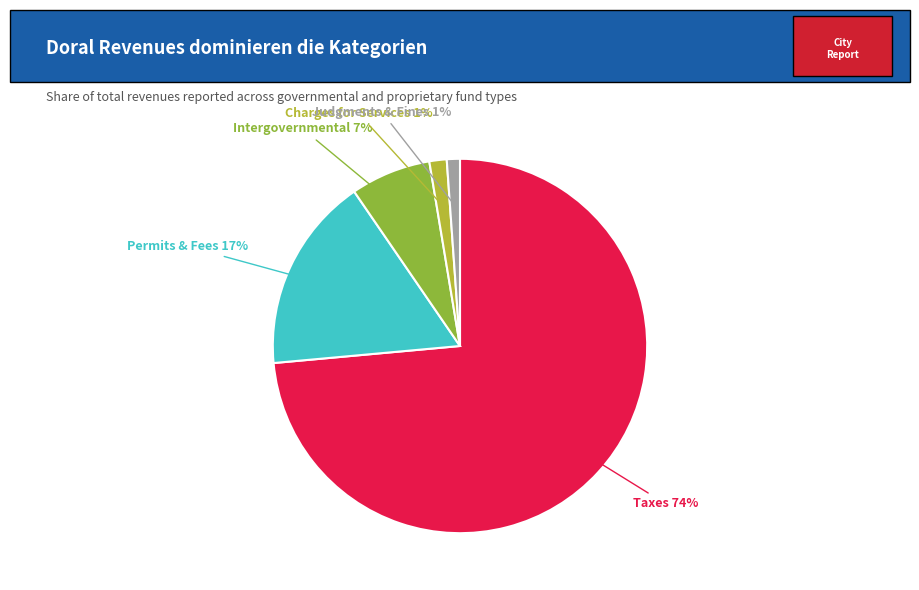

Count the number of slices in the pie.

5